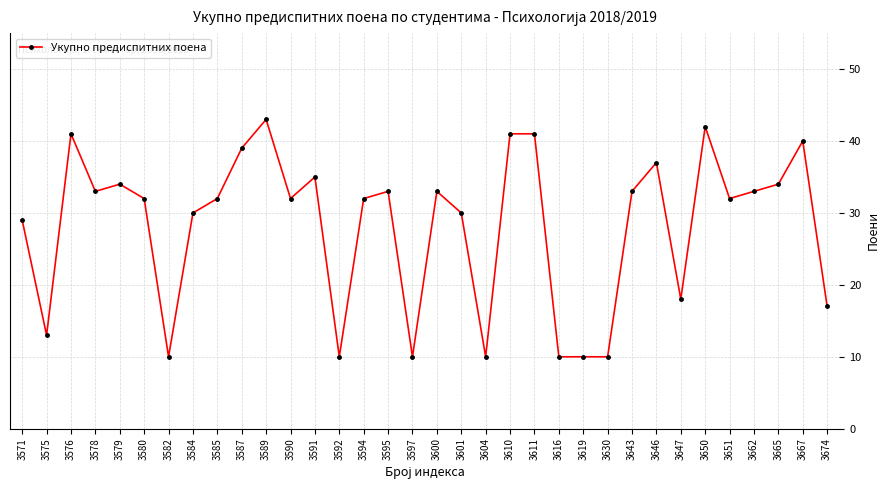

What is the greatest value displayed?

43